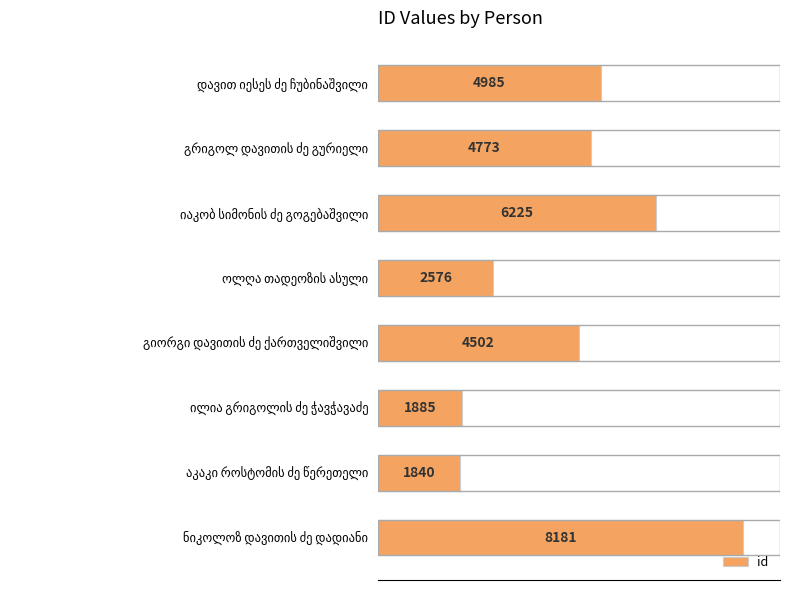

Count the number of data series in this chart.

1